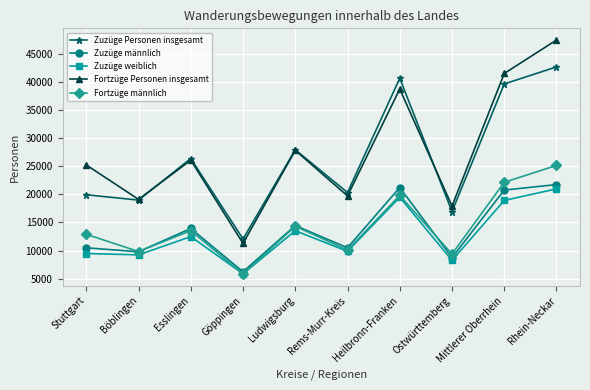

The value of Fortzüge Personen insgesamt at Rems-Murr-Kreis is 19738. True or false?

True